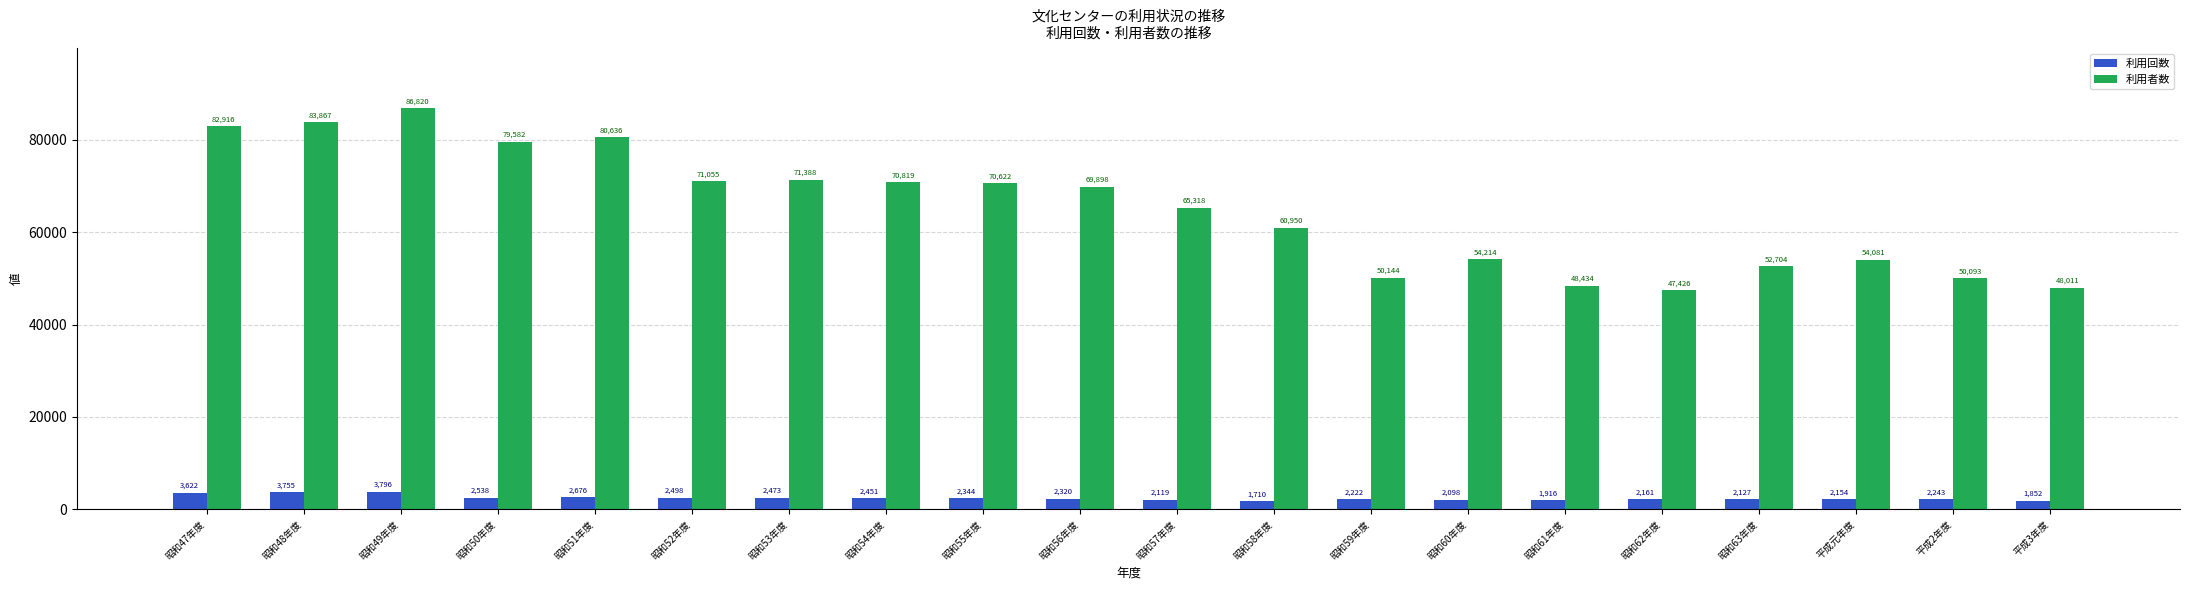

How many bars are there in total?

40